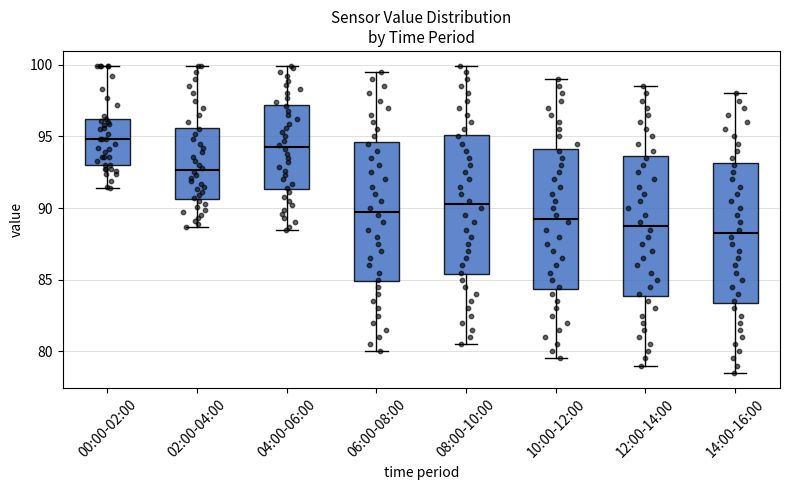

Reading left to right, transcribe this box plot: for each box, give where its median line is, the range the box spans, and where its two whiskers end, as read against the y-axis. The values are not printed on the chart, so give them approximately, as read against the axis.

00:00-02:00: median 95.0, box 93.0 to 96.5, whiskers 91.5 to 100.0
02:00-04:00: median 92.5, box 90.5 to 95.5, whiskers 88.5 to 100.0
04:00-06:00: median 94.5, box 91.5 to 97.0, whiskers 88.5 to 100.0
06:00-08:00: median 90.0, box 85.0 to 94.5, whiskers 80.0 to 99.5
08:00-10:00: median 90.5, box 85.5 to 95.0, whiskers 80.5 to 100.0
10:00-12:00: median 89.5, box 84.5 to 94.0, whiskers 79.5 to 99.0
12:00-14:00: median 89.0, box 84.0 to 93.5, whiskers 79.0 to 98.5
14:00-16:00: median 88.5, box 83.5 to 93.0, whiskers 78.5 to 98.0